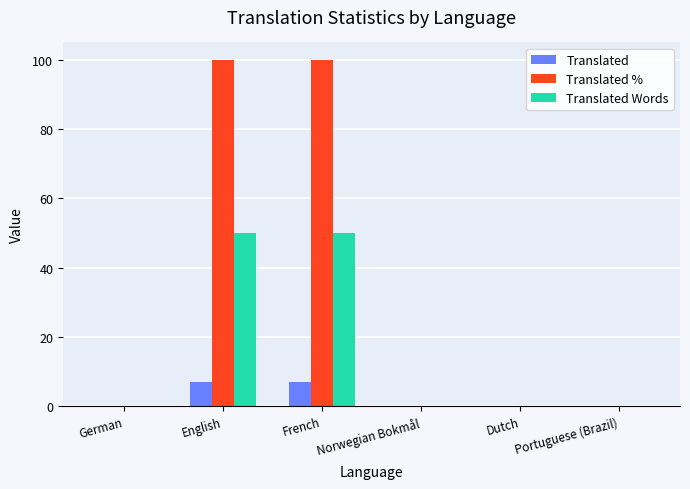

Count the Translated values in the range 0 to 7.

6